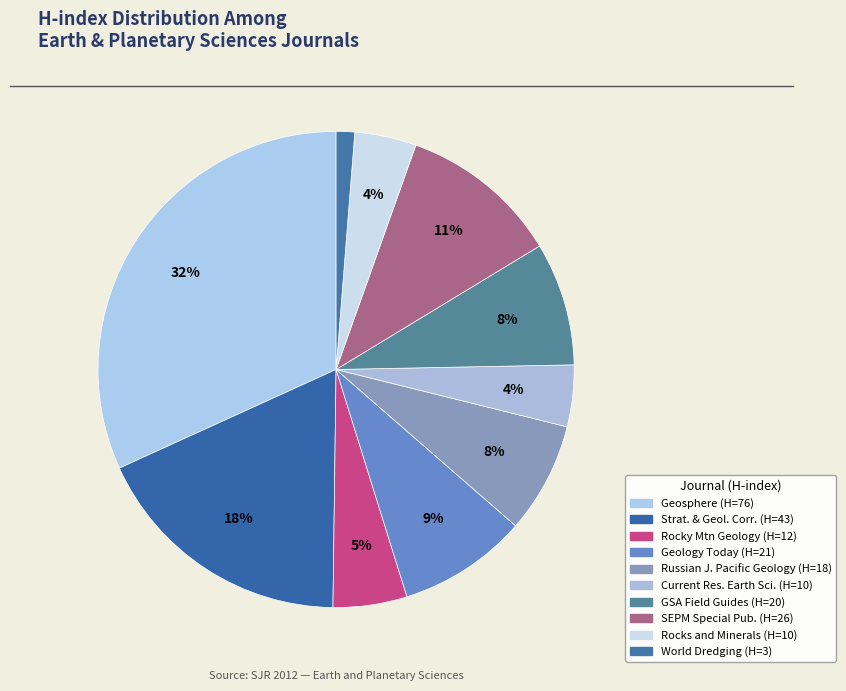

Rank the categories by value from lowest to highest.

World Dredging, Mining and Construction, Current Research in Earth Sciences, Rocks and Minerals, Rocky Mountain Geology, Russian Journal of Pacific Geology, GSA Field Guides, Geology Today, SEPM Special Publications, Stratigraphy and Geological Correlation, Geosphere